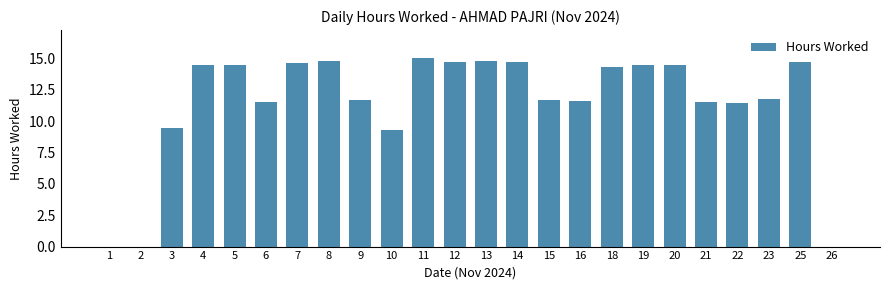

What value does the data have at 16?

11.6